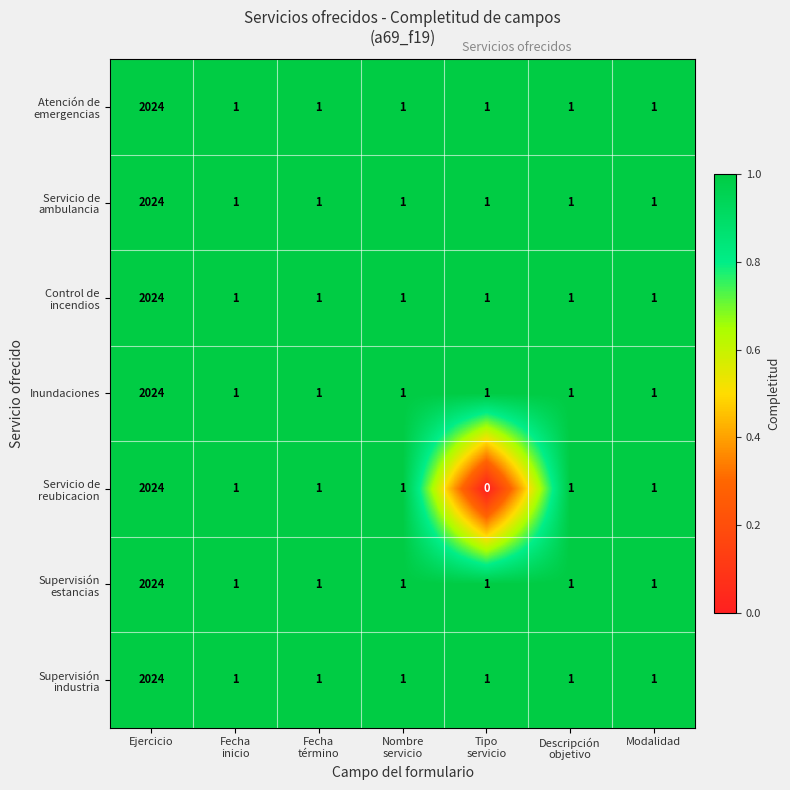

What is the maximum value shown in the chart?

2024